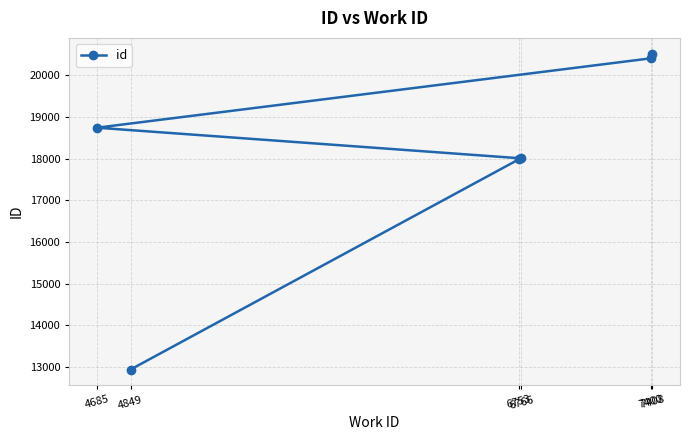

The value at 7408 is 31059. True or false?

False